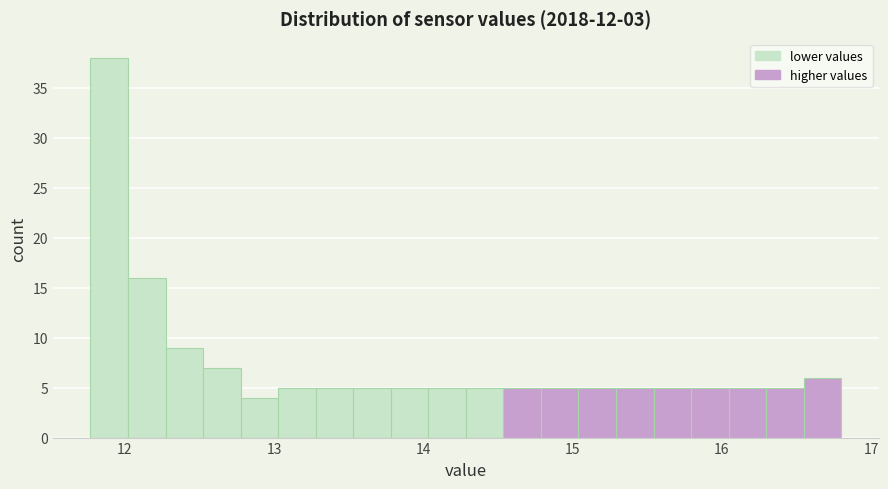

Read against the x-axis, roughly where is the centre of the tallest bar?

11.9